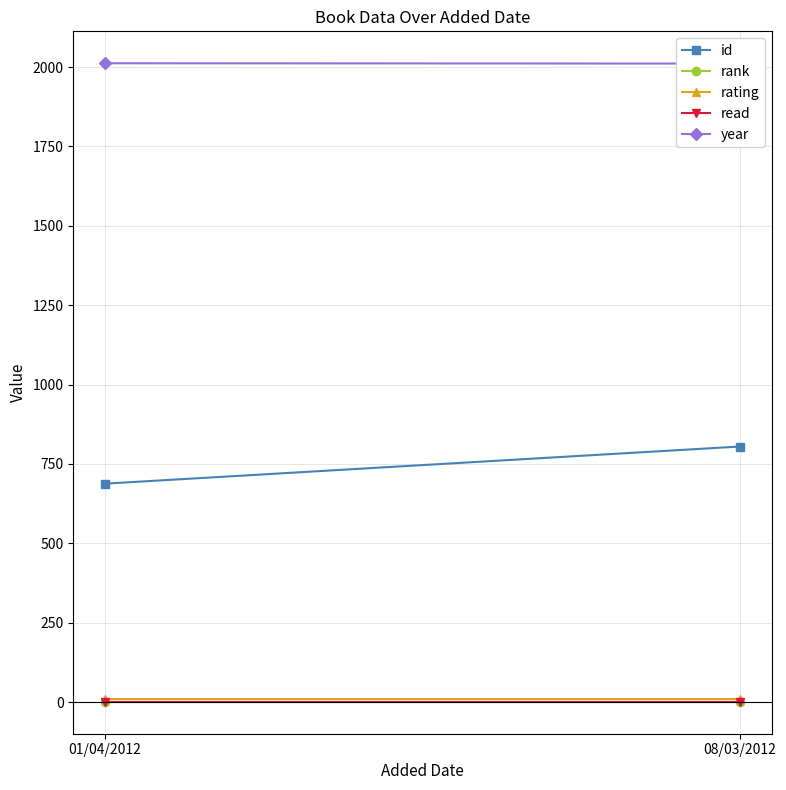

What position from the left is 08/03/2012?

2